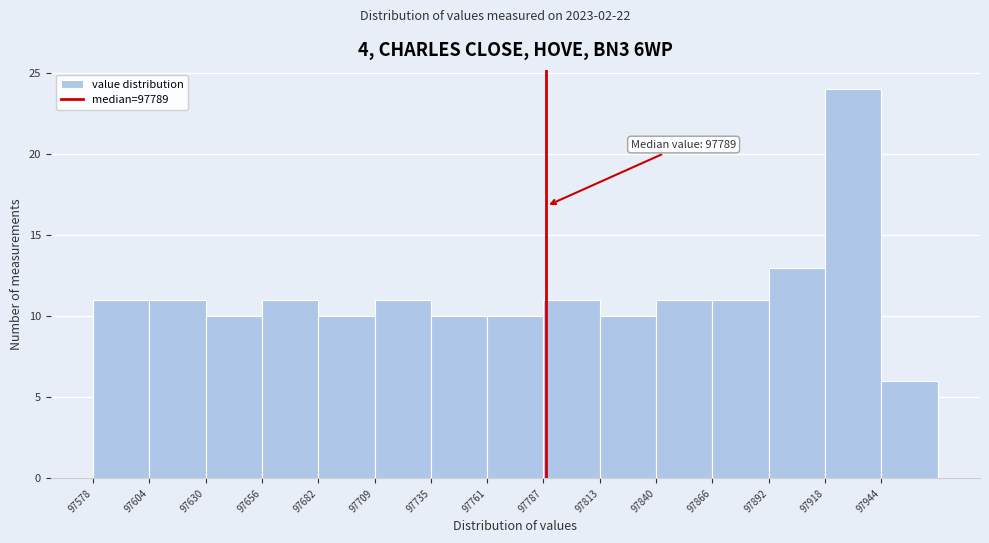

Over which range of the x-axis is the bar tallest?

97920 to 97945